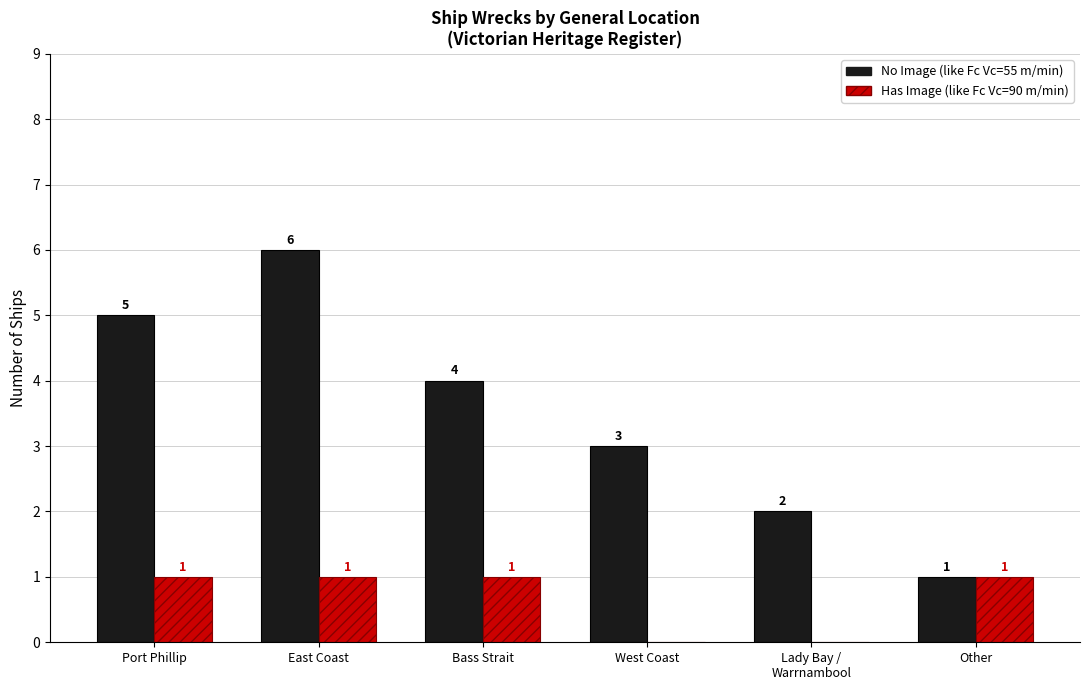

What is the maximum value shown in the chart?

6